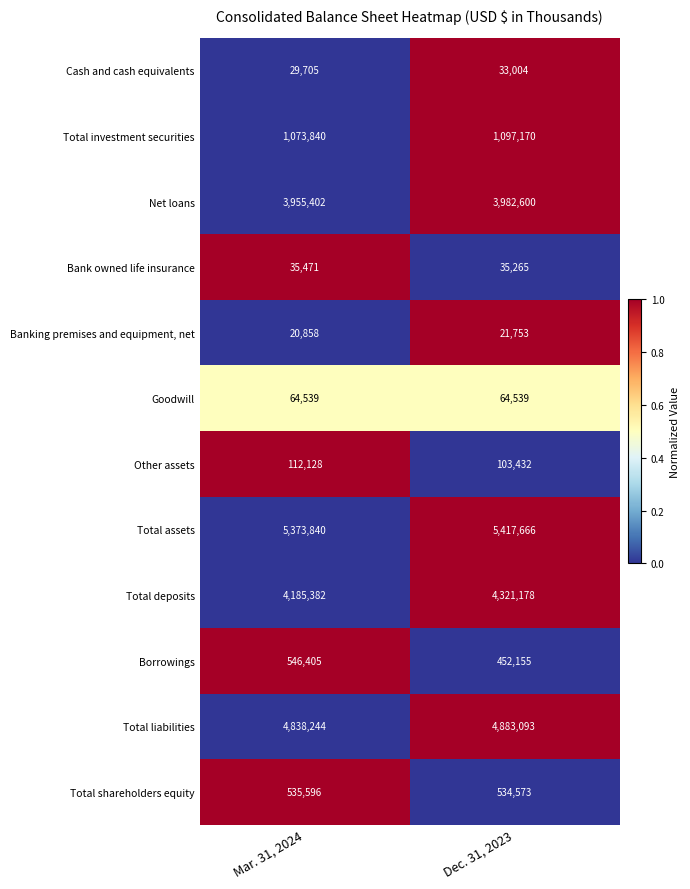

At which category does the chart reach its minimum across all series?

Mar. 31, 2024